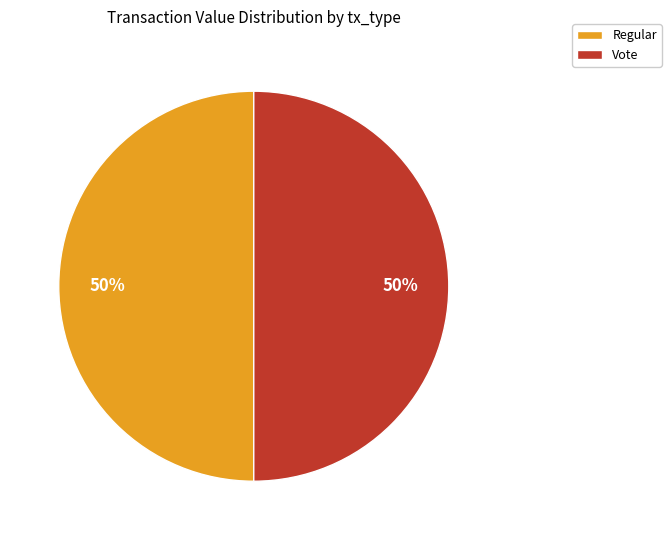

To the nearest percent, what percentage of the pie is Regular?

50%